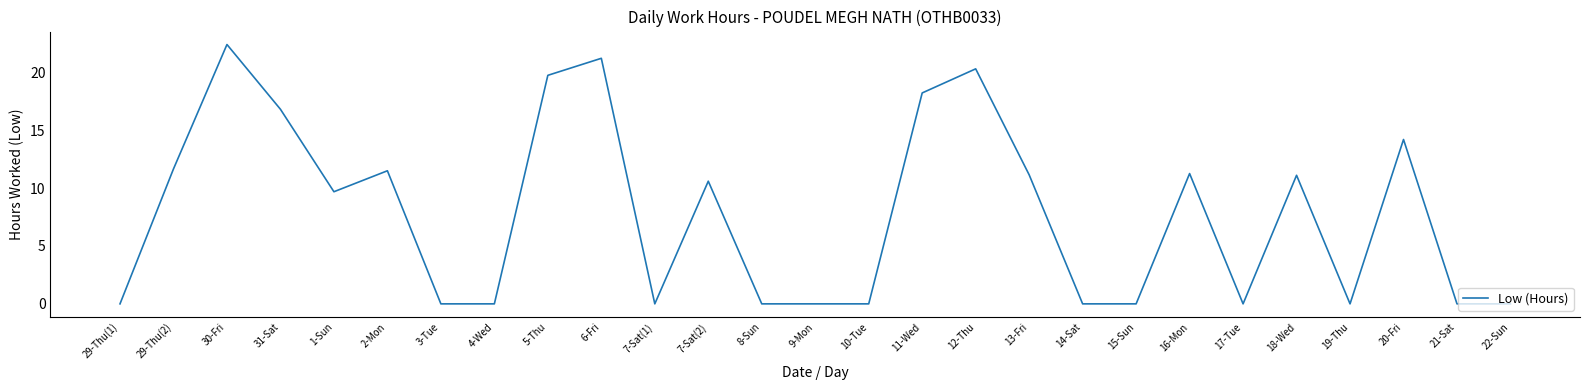

What position from the right is 30-Fri?

25